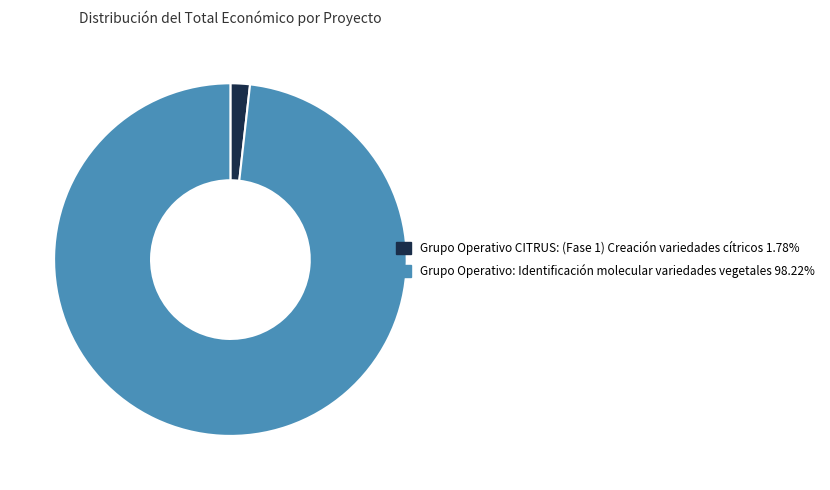

What is the ratio of the value at Grupo Operativo: Identificación molecular variedades vegetales to the value at Grupo Operativo CITRUS: (Fase 1) Creación variedades cítricos?

55.1